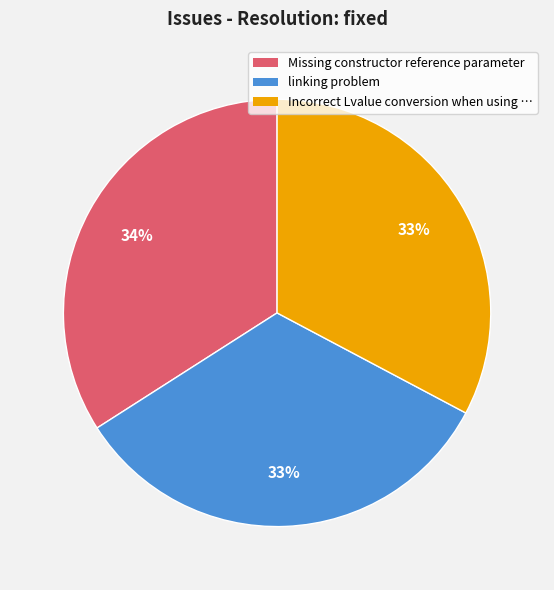

Is linking problem the majority of the pie?

No